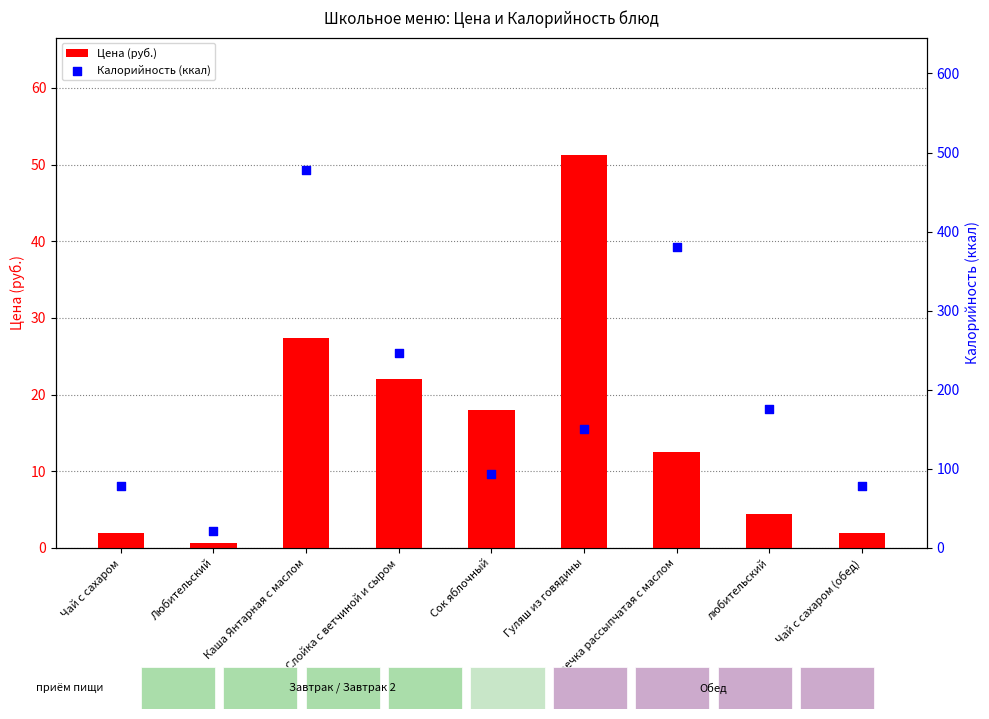

What is the total value across all series at Чай с сахаром (обед)?

80.0